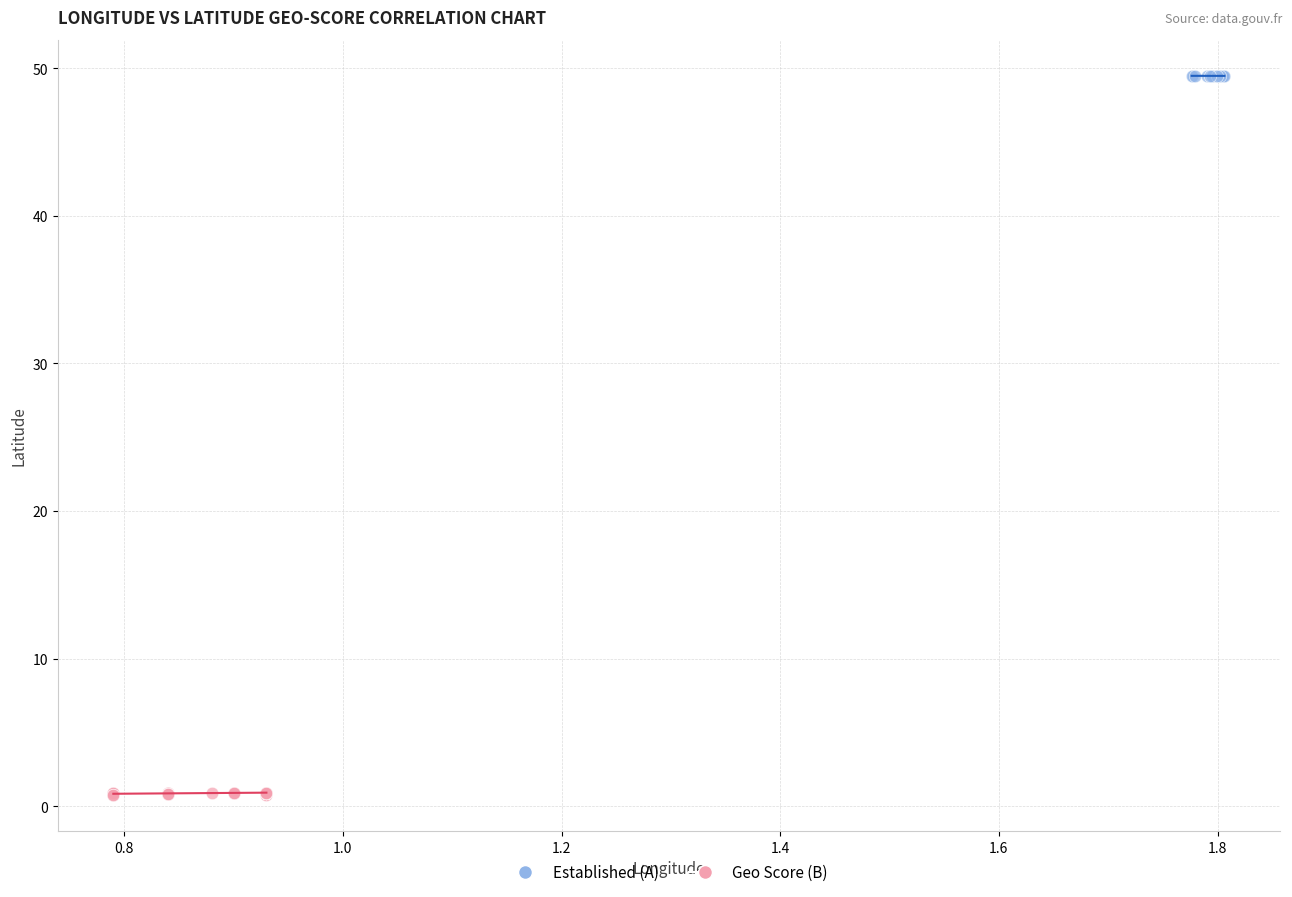

Which series has the widest spread of Y values?

Geo Score (B)